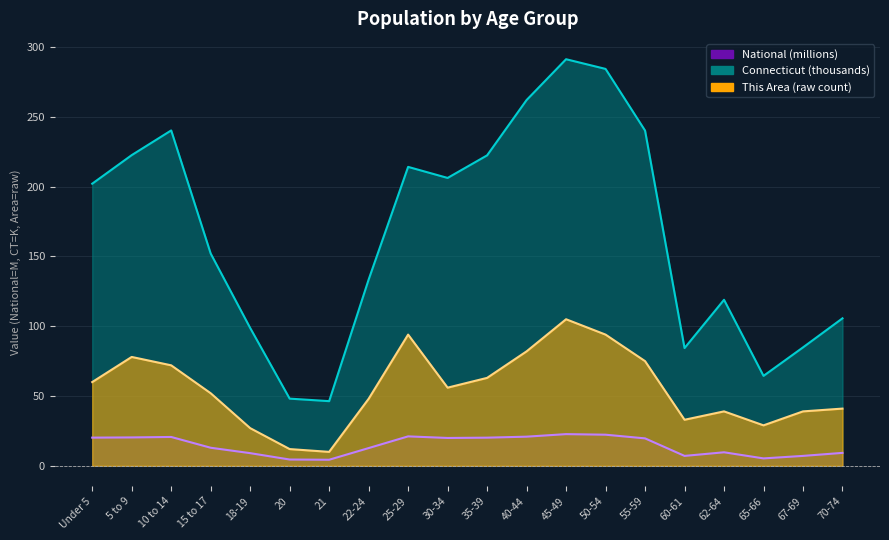

What are all the series names shown in the legend?

This Area, Connecticut, National